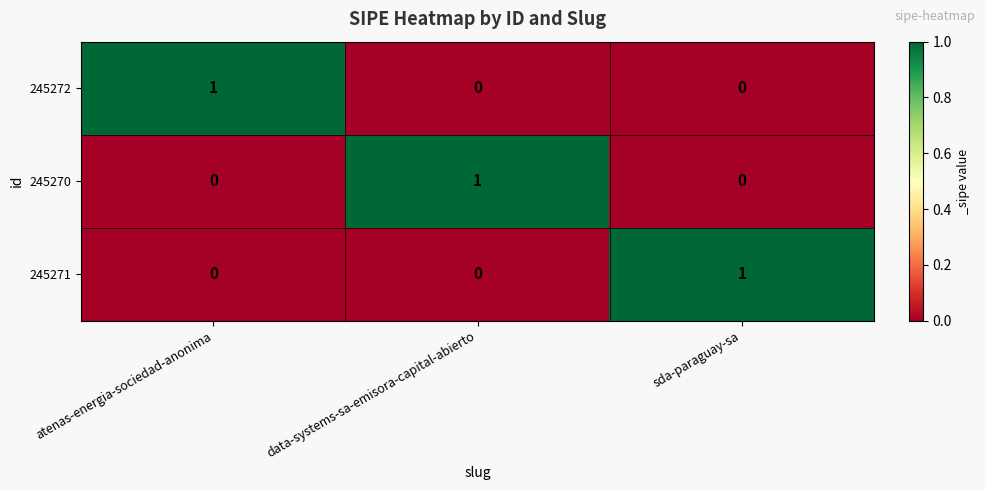

Is it true that 245271 equals 1 at sda-paraguay-sa?

True